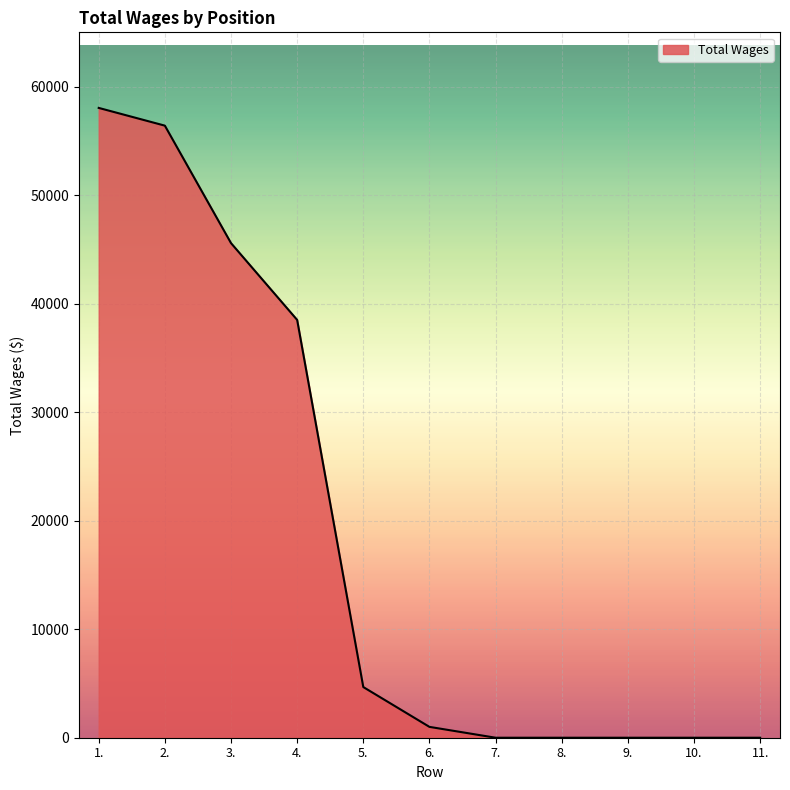

What is the change in value from 2. to 5.?

-51752